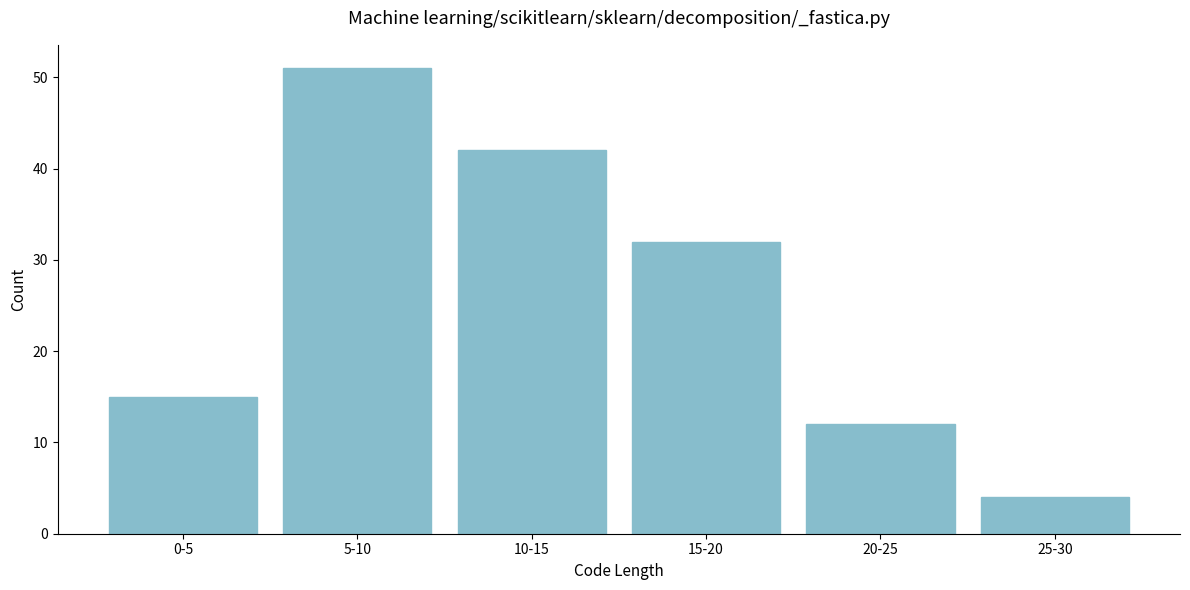

Reading left to right, what are all the values shown in this chart?

0-5=15	5-10=51	10-15=42	15-20=32	20-25=12	25-30=4